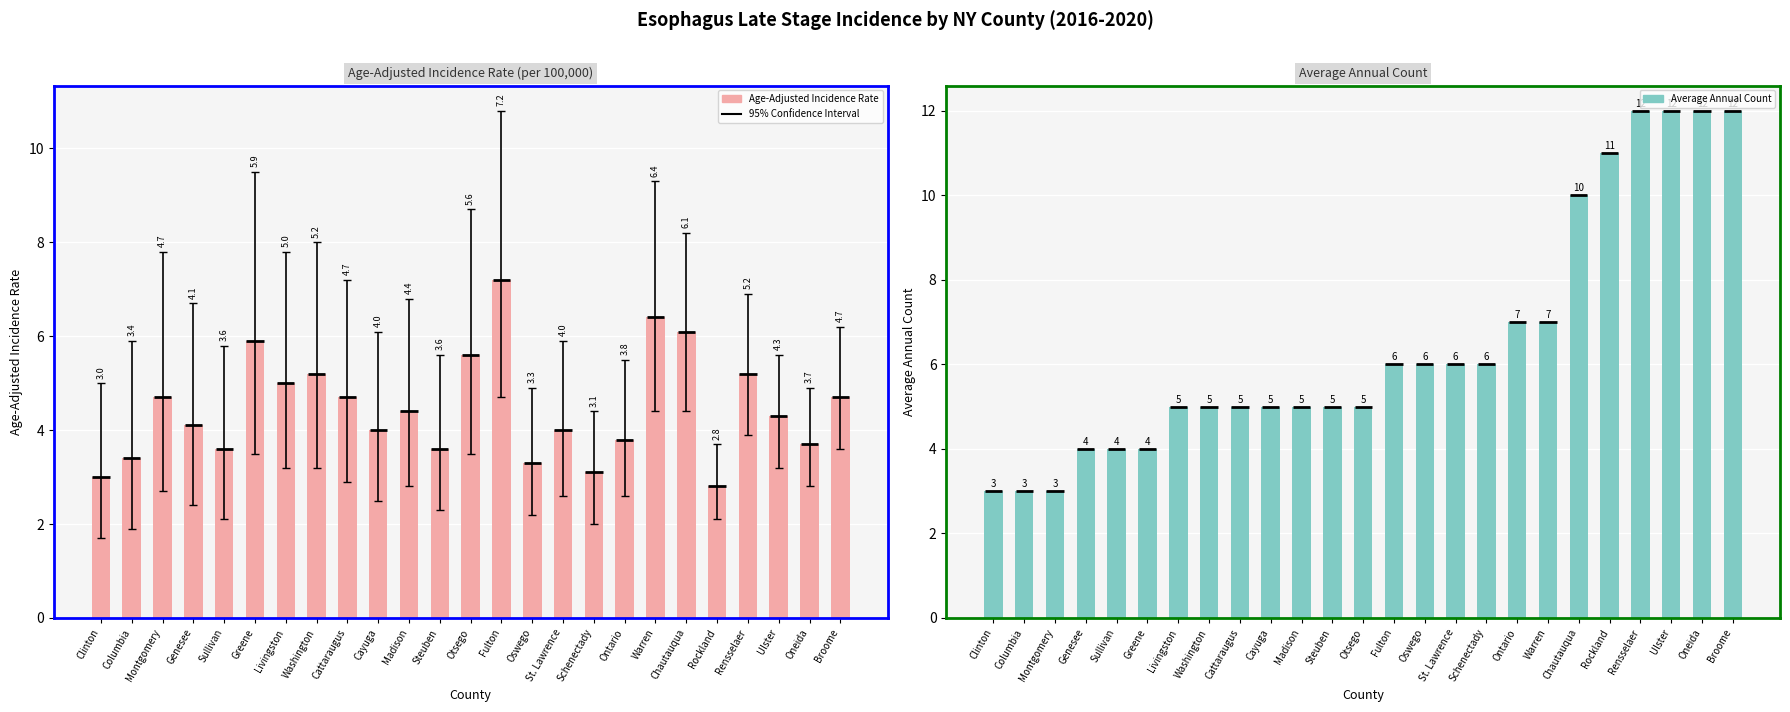

Reading left to right, extract all data points from this chart.

Age-Adjusted Incidence Rate: 3.0	3.4	4.7	4.1	3.6	5.9	5.0	5.2	4.7	4.0	4.4	3.6	5.6	7.2	3.3	4.0	3.1	3.8	6.4	6.1	2.8	5.2	4.3	3.7	4.7
Average Annual Count: 3.0	3.0	3.0	4.0	4.0	4.0	5.0	5.0	5.0	5.0	5.0	5.0	5.0	6.0	6.0	6.0	6.0	7.0	7.0	10.0	11.0	12.0	12.0	12.0	12.0